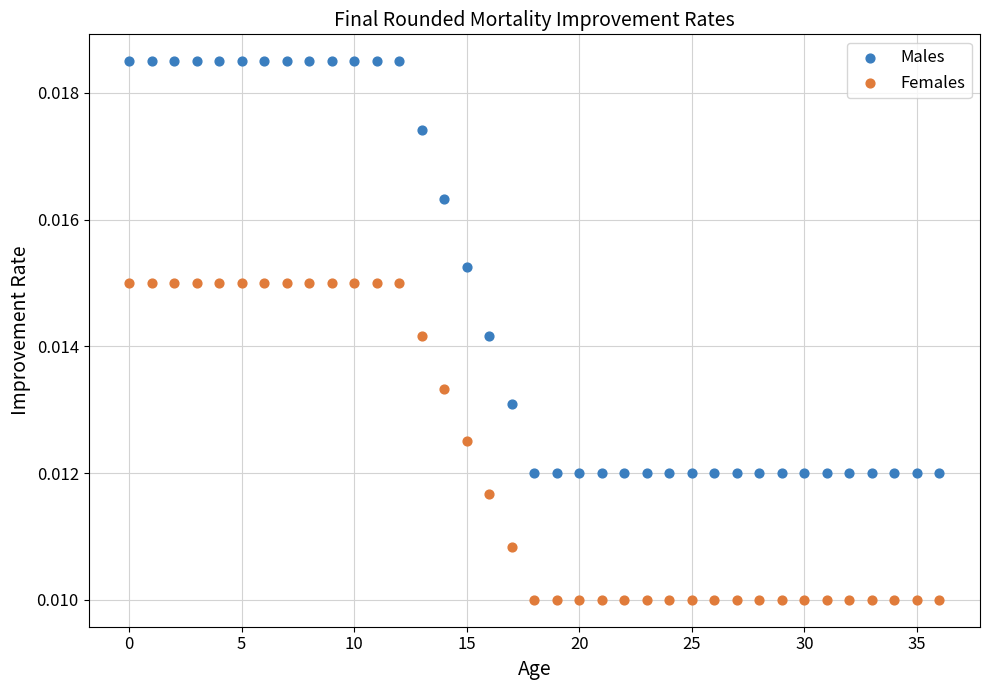

Which series reaches the minimum Y coordinate?

Females